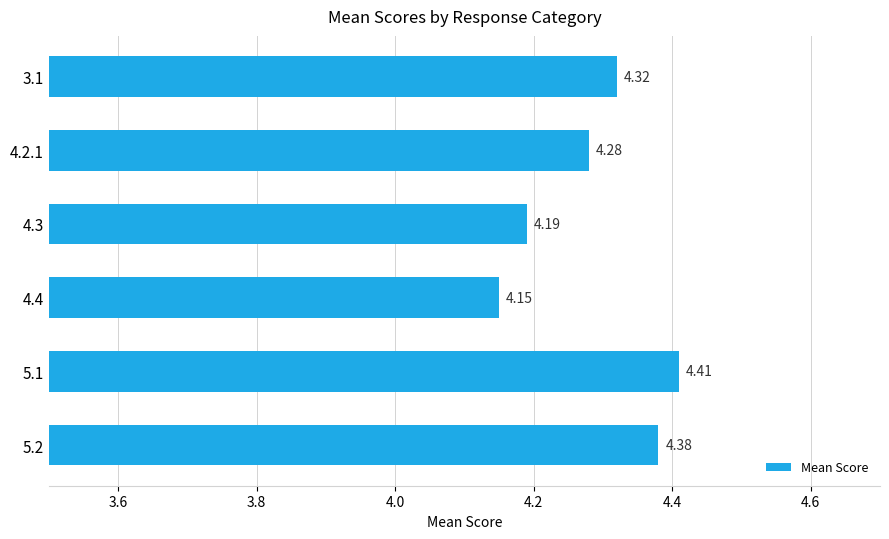

Rank the categories by value from lowest to highest.

4.4, 4.3, 4.2.1, 3.1, 5.2, 5.1